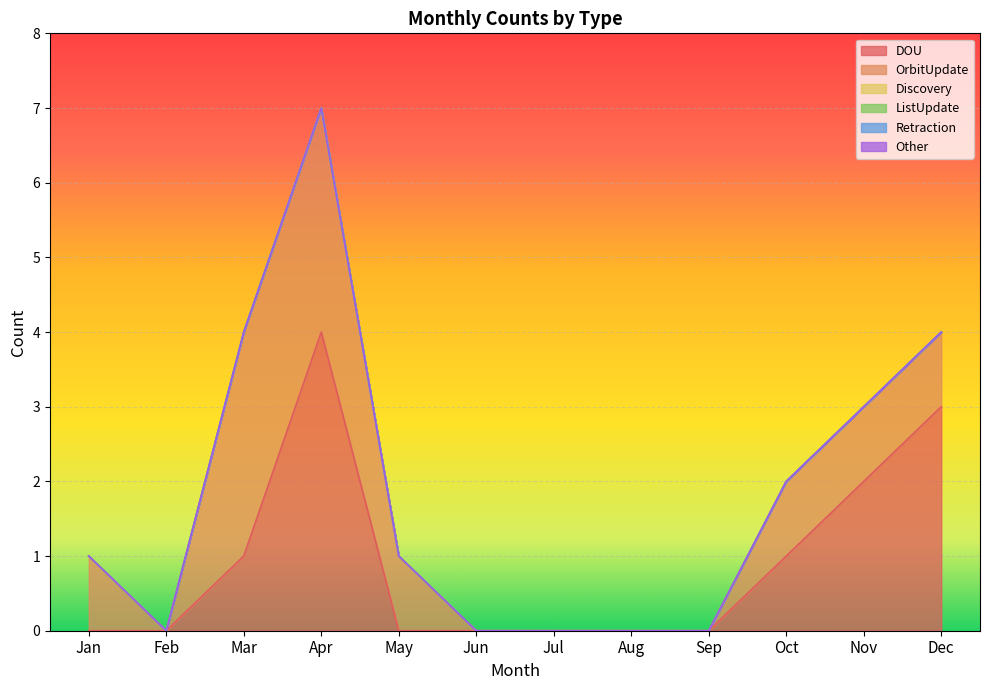

What is the sum of all OrbitUpdate values?

11